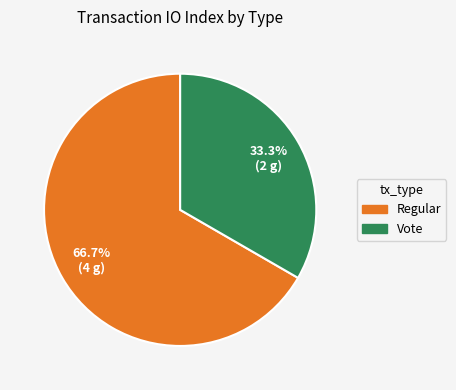

To the nearest percent, what percentage of the pie is Regular?

67%